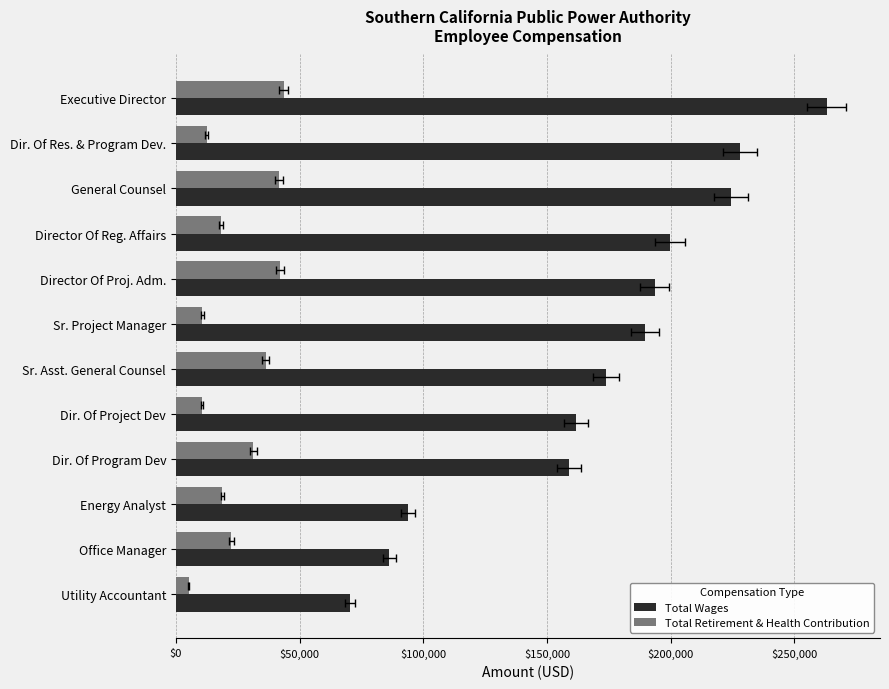

What is the spread (max minus min) of values at General Counsel?

182823